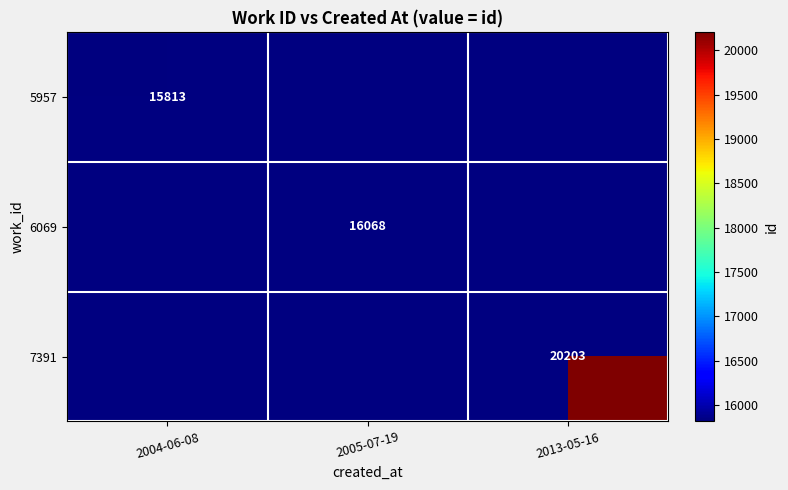

True or false: 6069 has a value of 16068 at 2005-07-19.

True